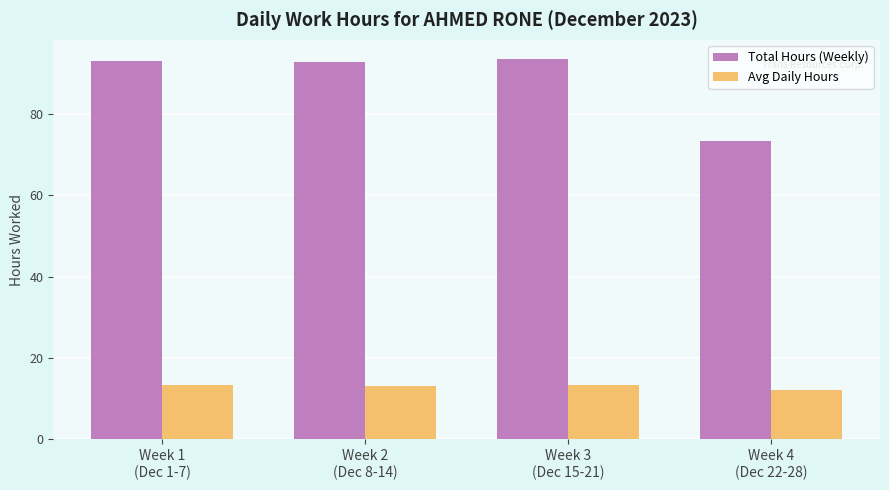

How many values in the Total Hours (Weekly) series are below 92?

1